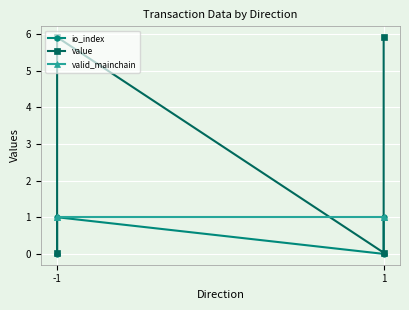

Between -1 and 1, which is larger?

1